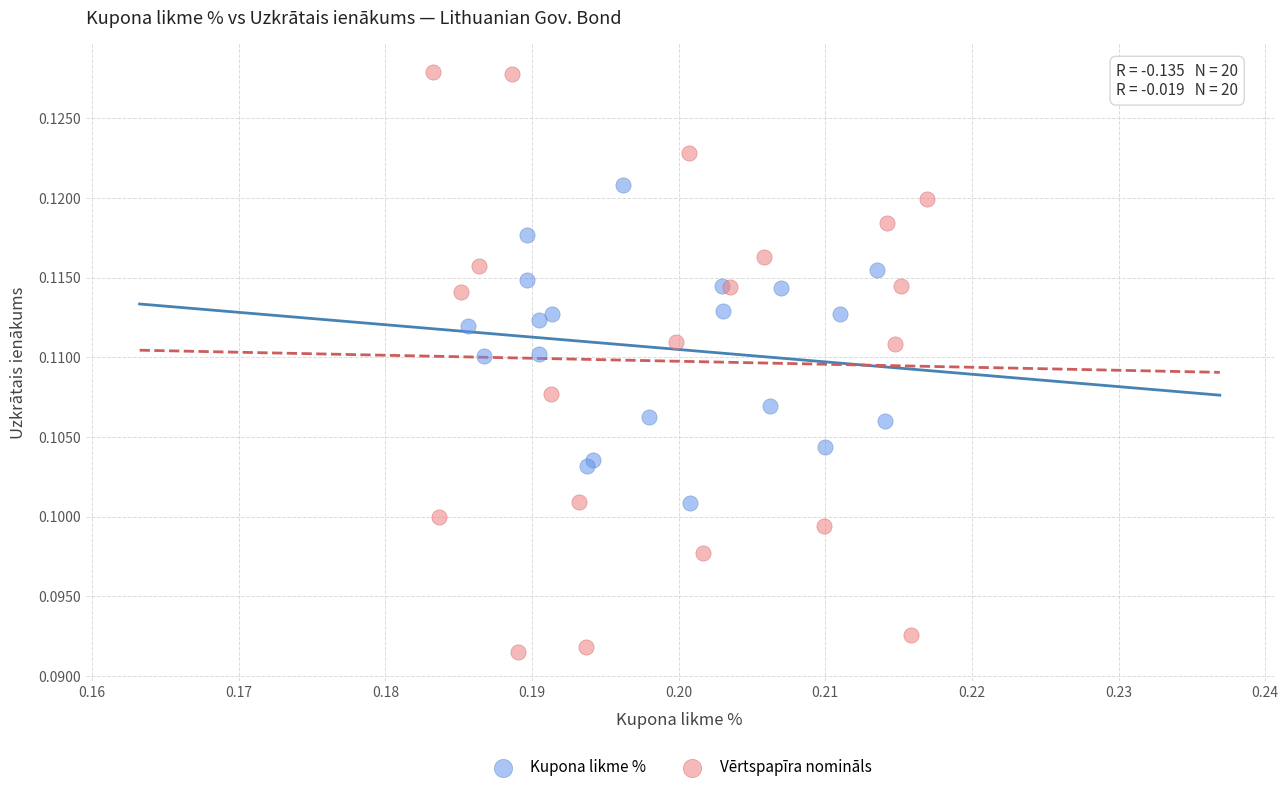

What are all the series names shown in the legend?

Kupona likme %, Vērtspapīra nomināls